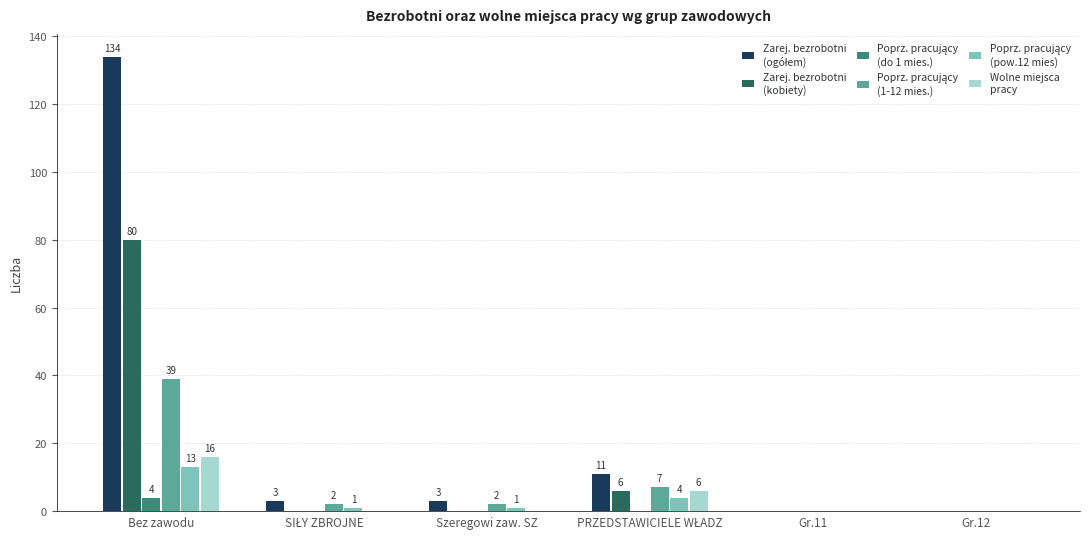

At which category is the sum across all series the highest?

Bez zawodu